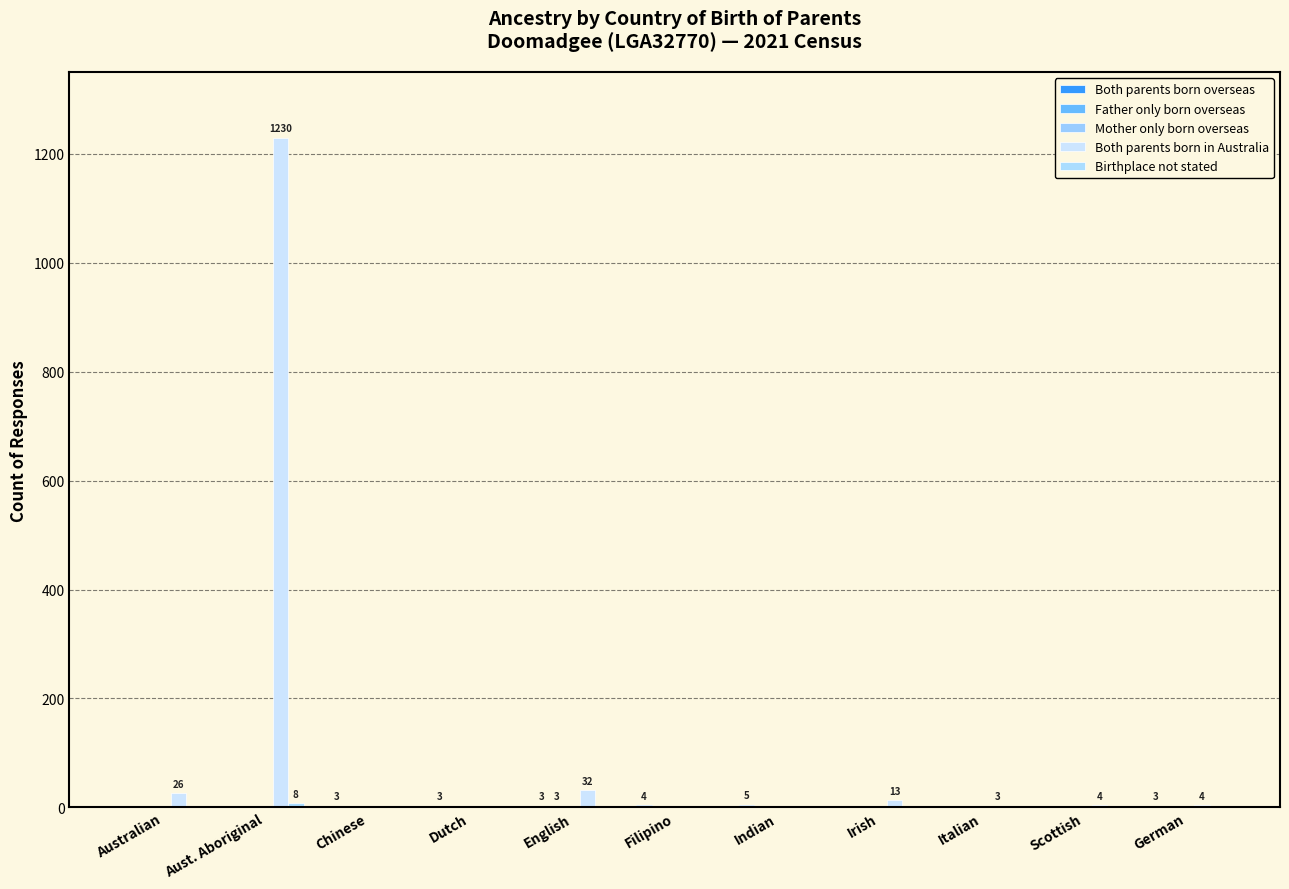

How many distinct data groups are displayed?

4